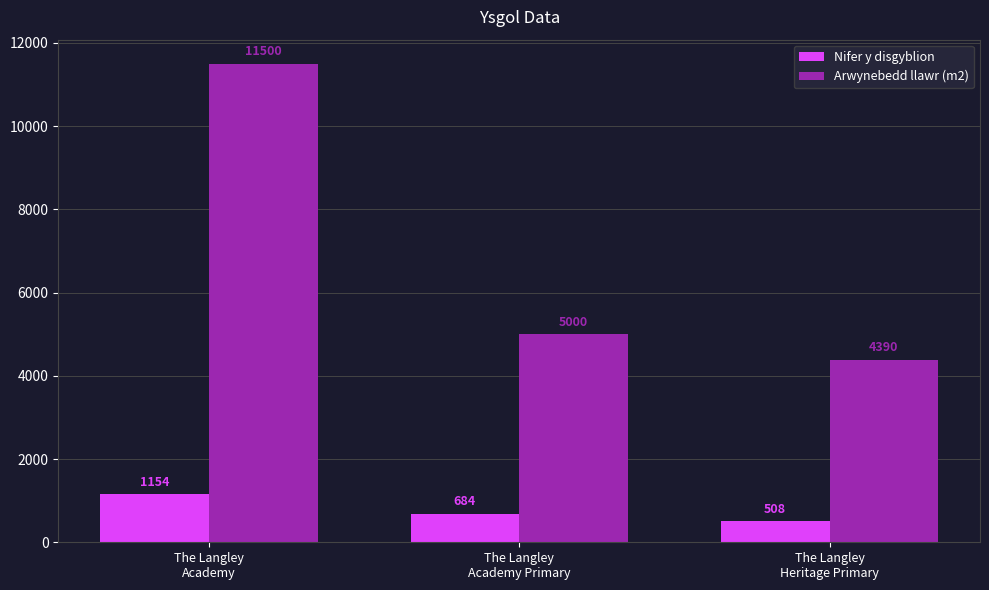

What is the total value across all series at The Langley
Heritage Primary?

4898